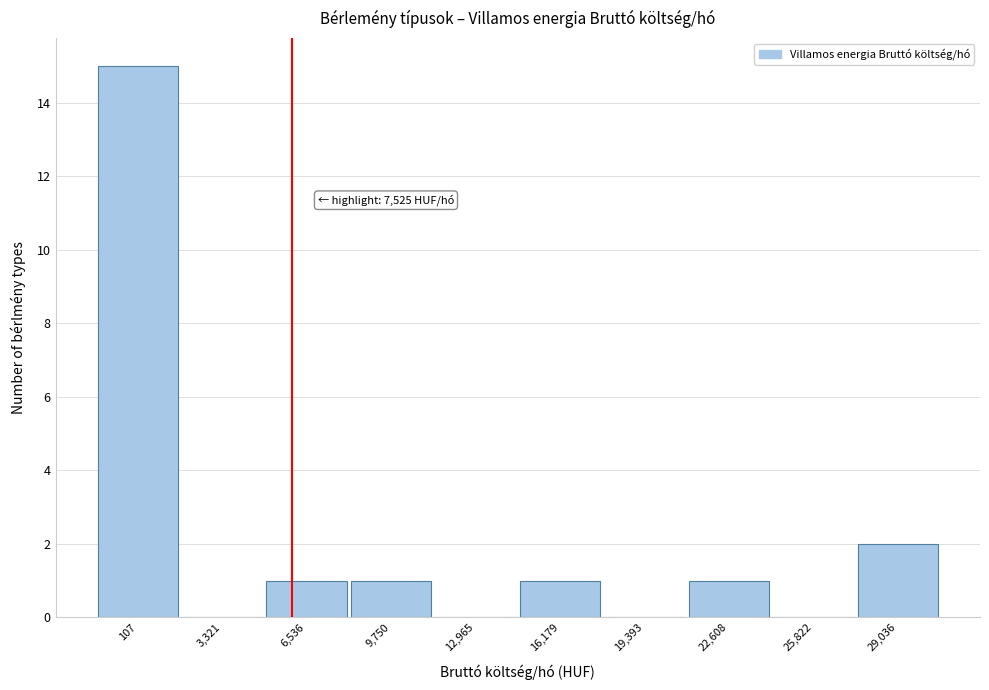

Reading left to right, extract all data points from this chart.

107=15	3,321=0	6,536=1	9,750=1	12,965=0	16,179=1	19,393=0	22,608=1	25,822=0	29,036=2